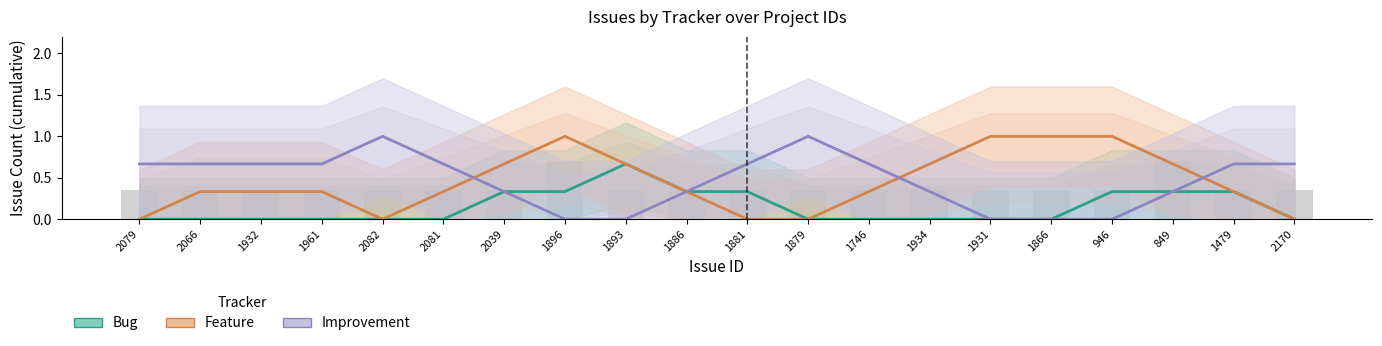

What is the maximum value shown in the chart?

1.0